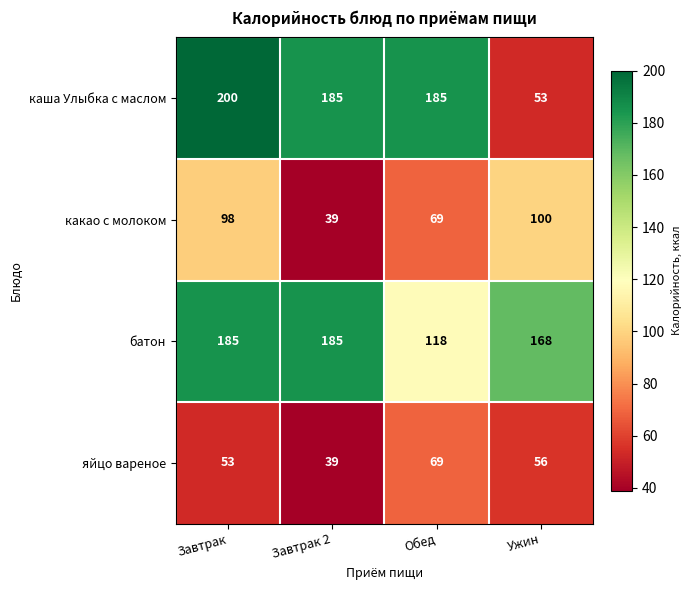

What is the minimum value shown in the chart?

39